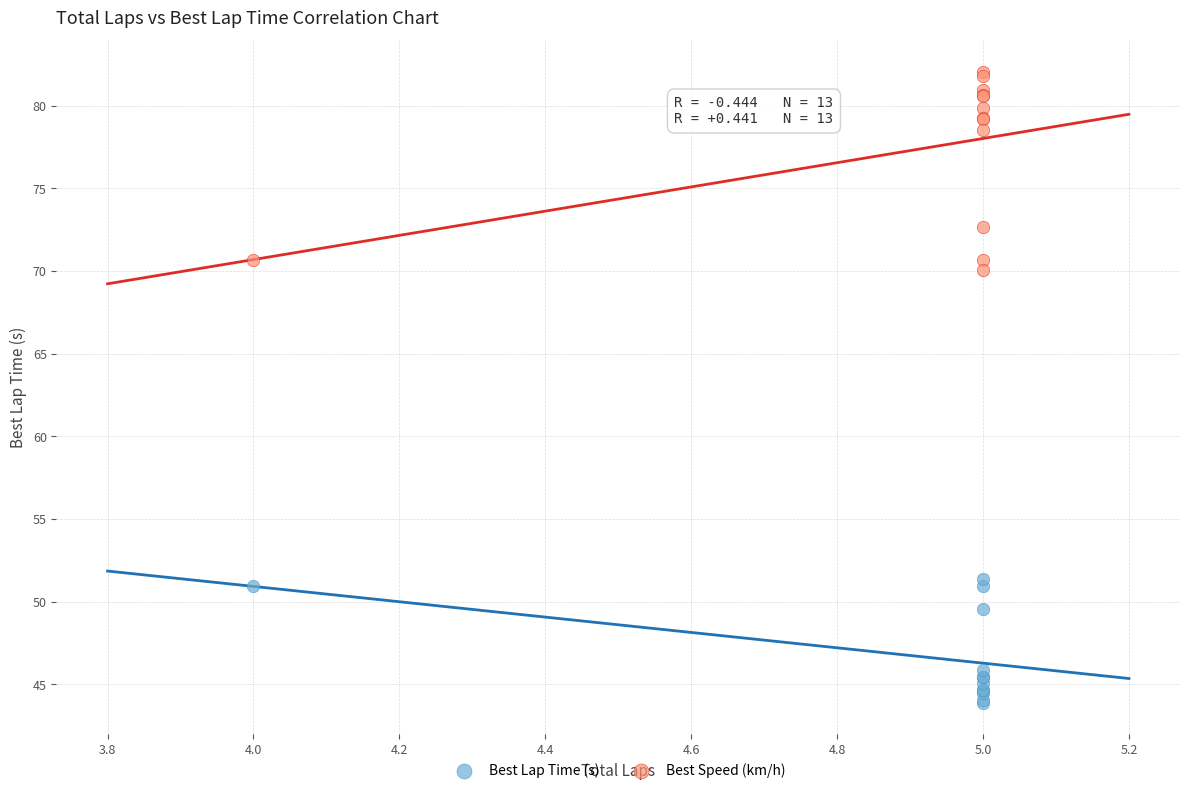

Across all series, what Y value is closest to 62?

70.1